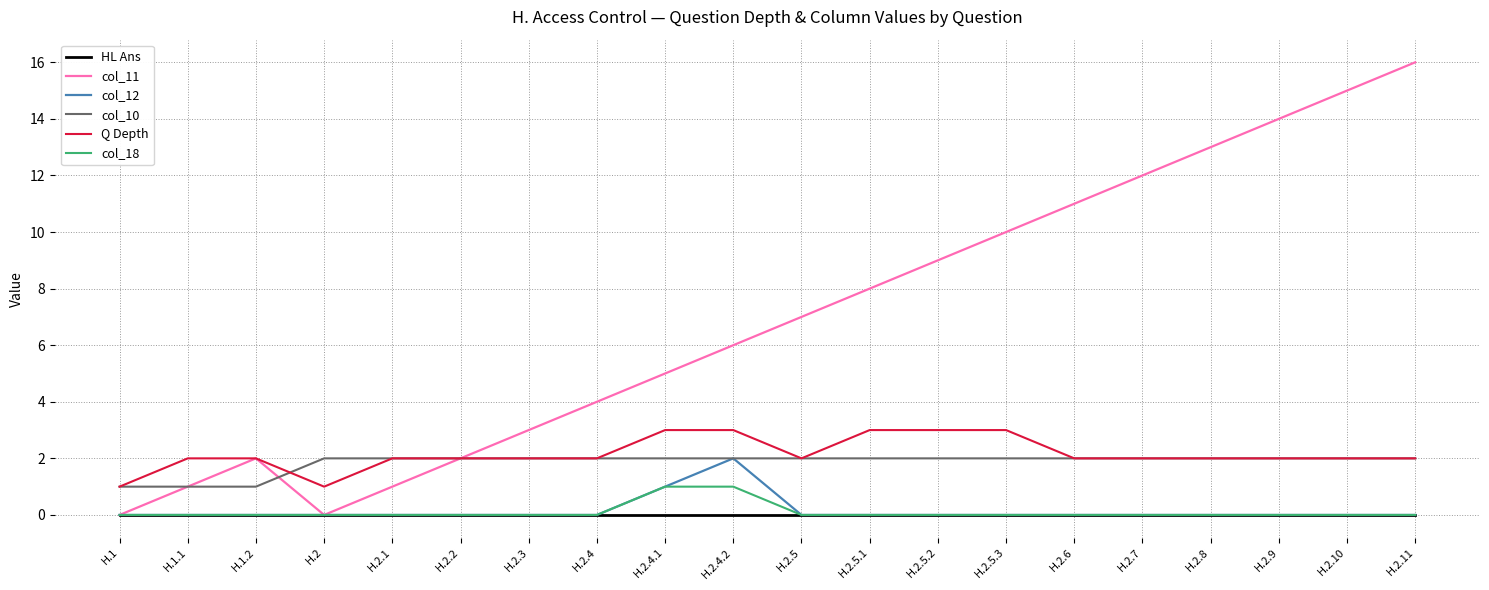

Which series has the widest spread of values?

col_11